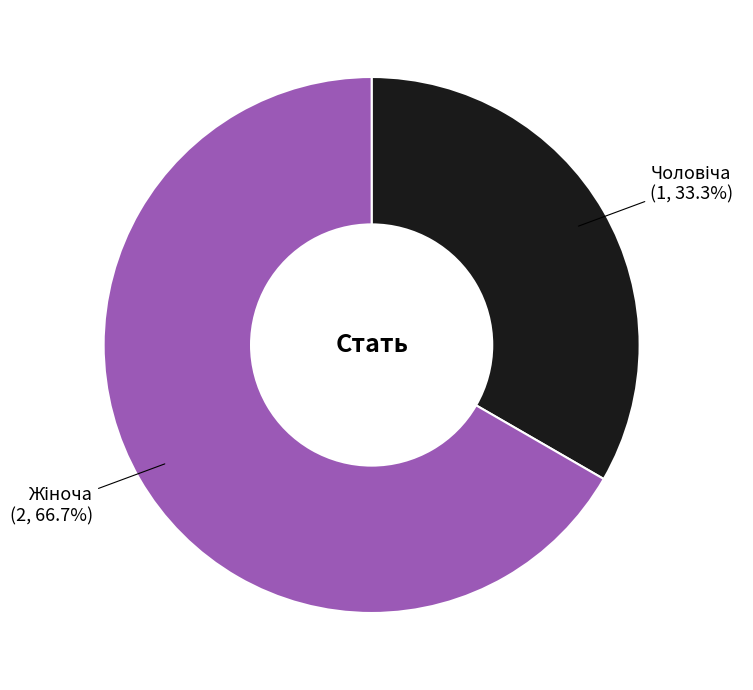

Does any single category account for the majority?

Yes